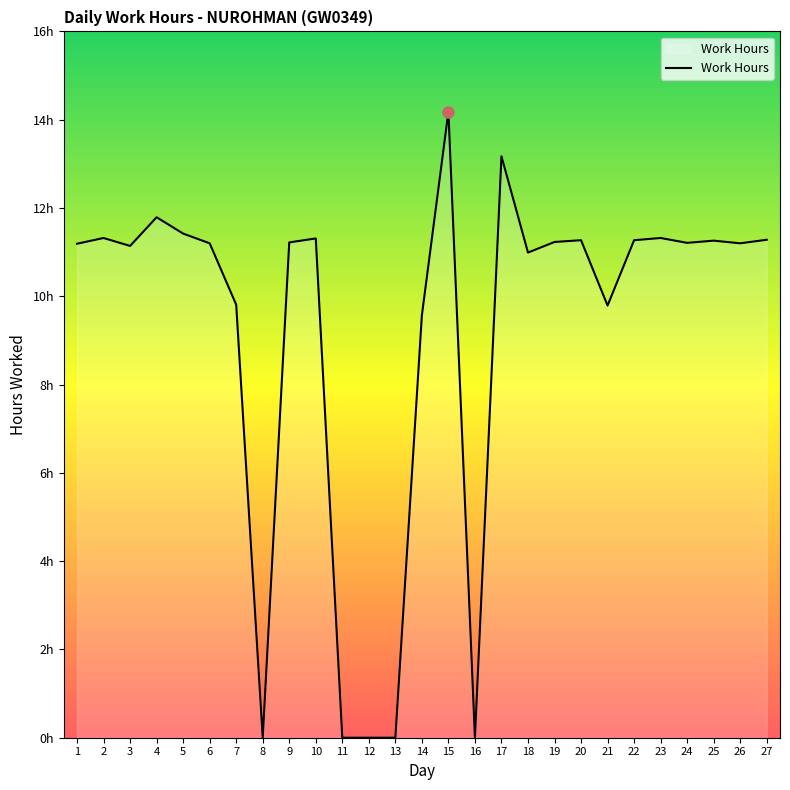

Does the chart display data point markers on the line(s)?

No